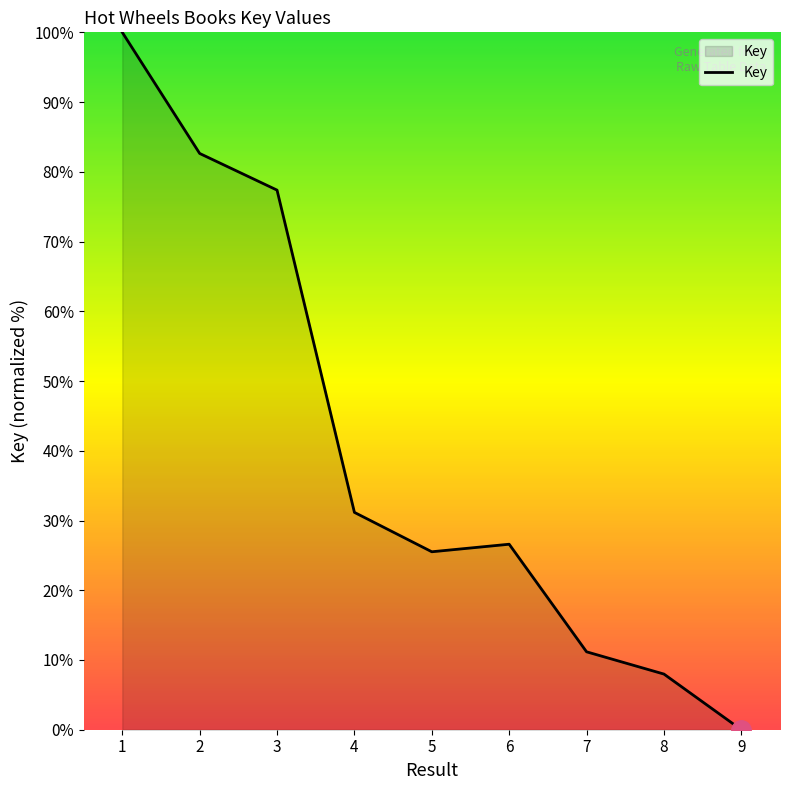

What is the difference between the values at 5 and 1?

74.5